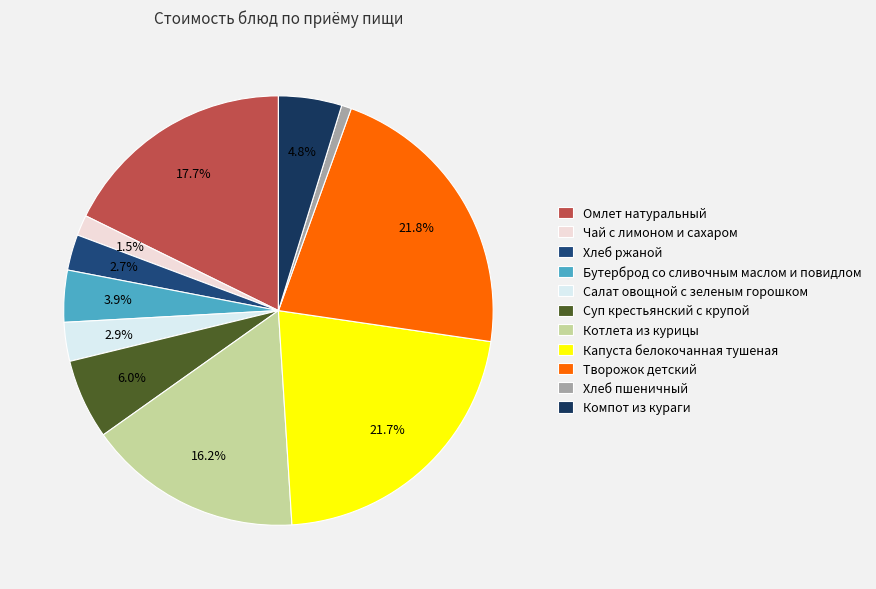

Does Хлеб ржаной represent more than half of the total?

No